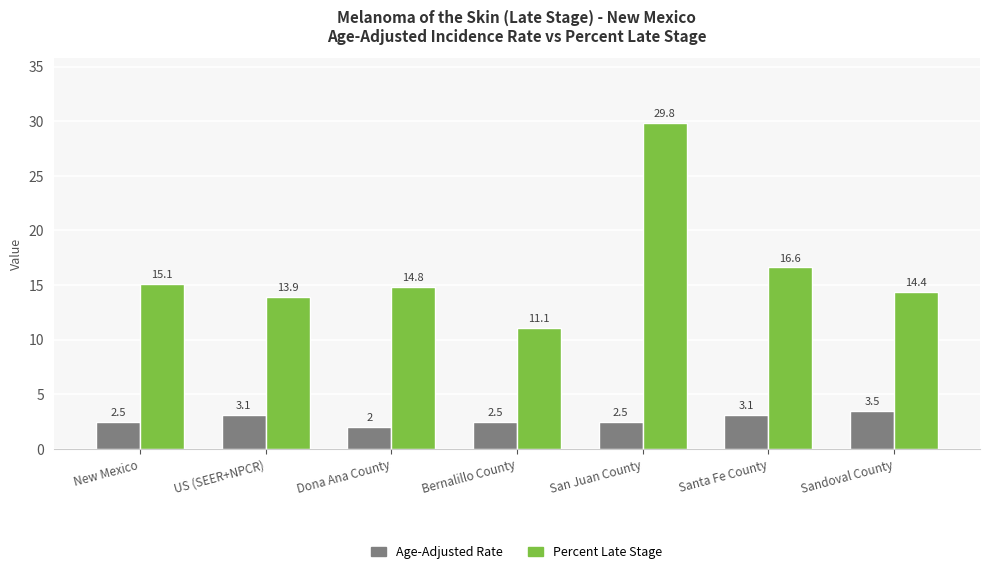

What are all the series names shown in the legend?

Age-Adjusted Rate, Percent Late Stage